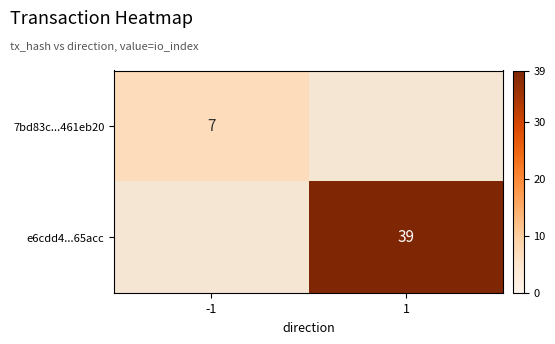

Is the value of 7bd83c...461eb20 at -1 greater than the value of e6cdd4...65acc at 1?

No